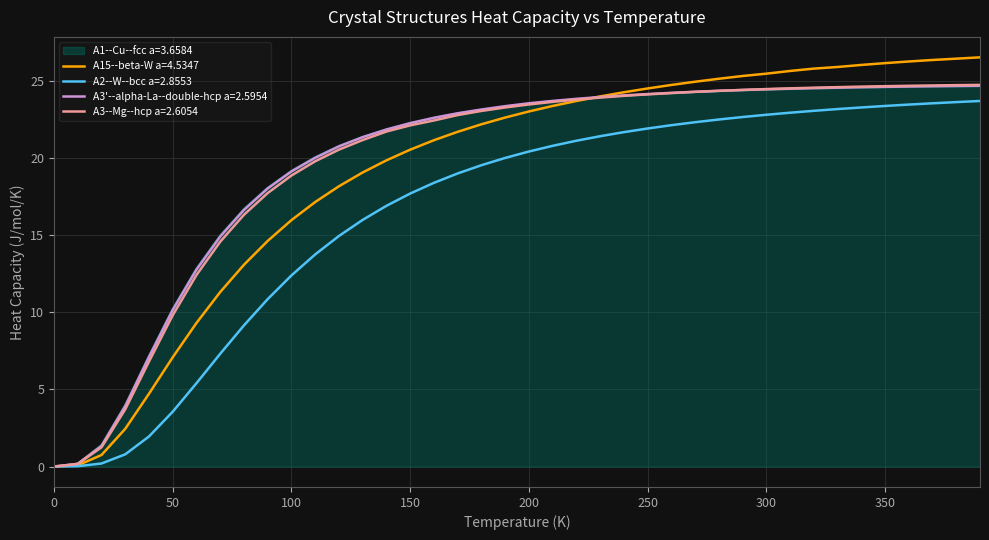

What is the maximum value for A3'--alpha-La--double-hcp a=2.5954?

24.7